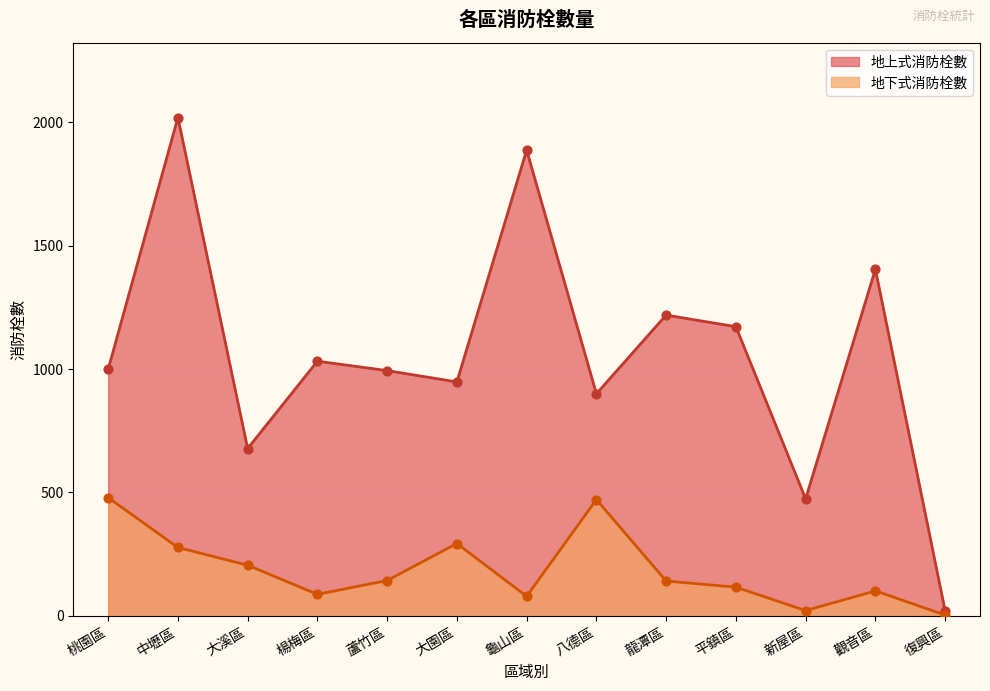

Which series contains the lowest Y value?

地下式消防栓數